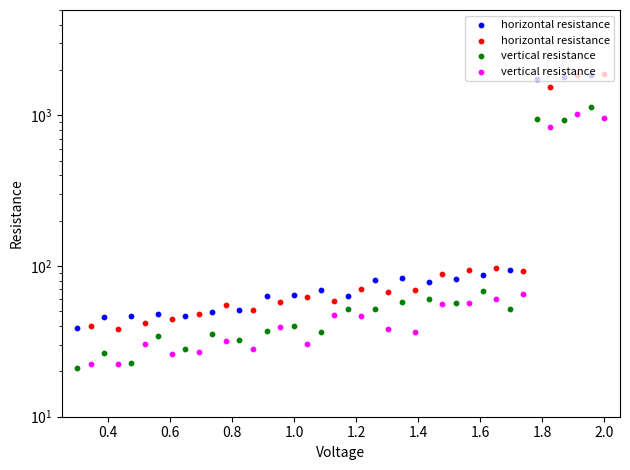

Which series has the widest spread of Y values?

horizontal resistance